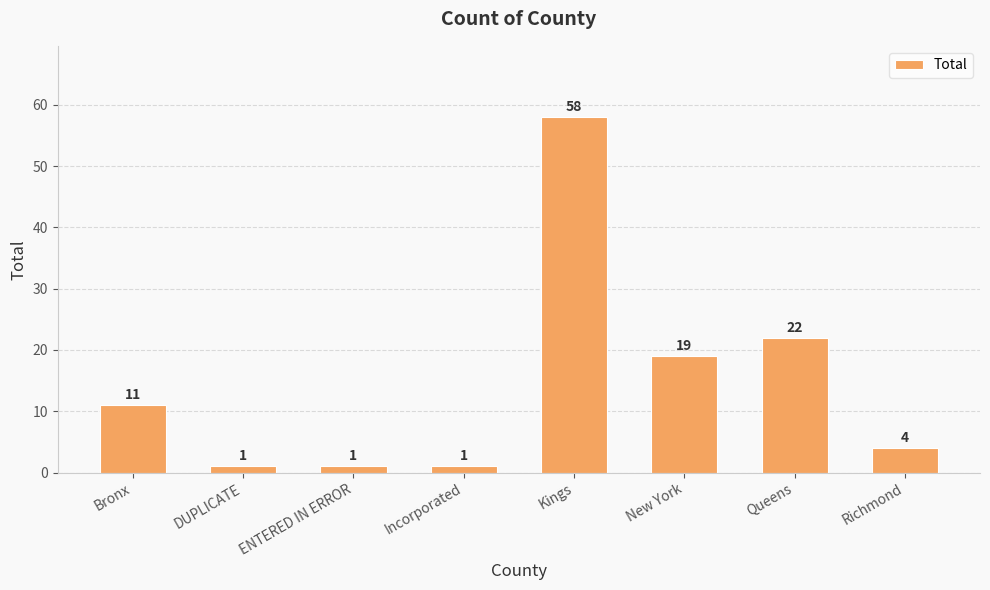

What is the greatest value displayed?

58